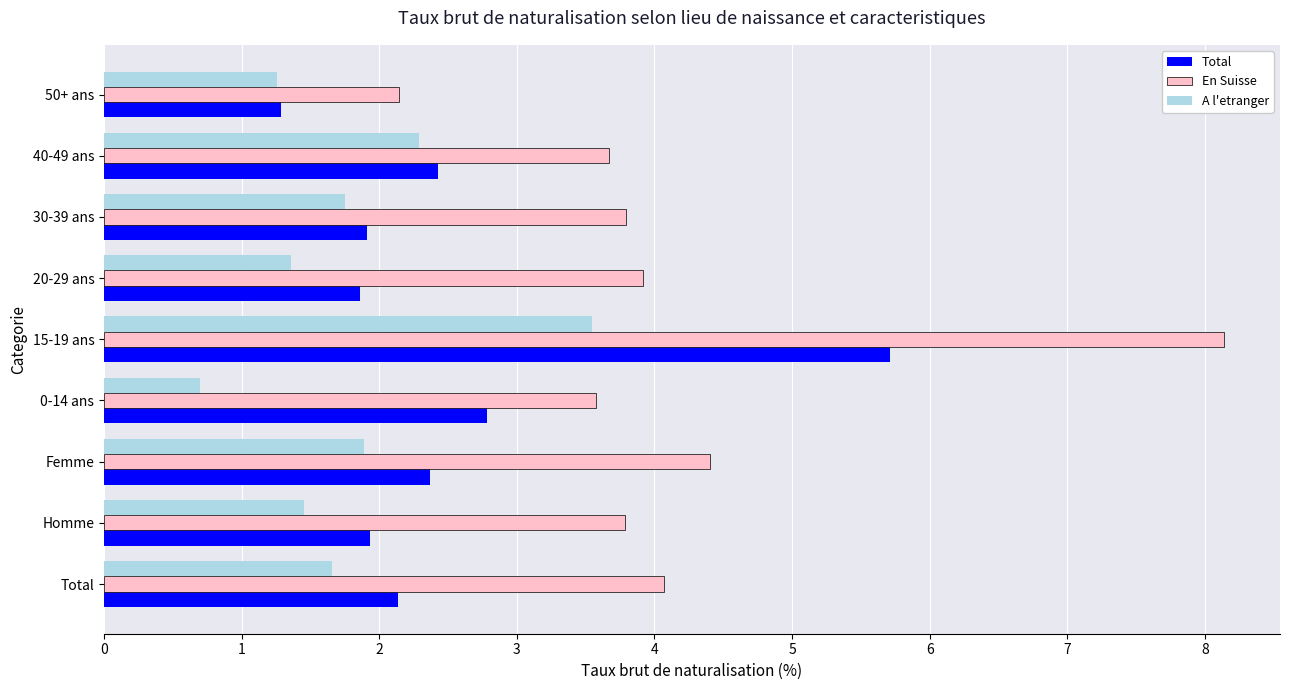

Between 20-29 ans and 40-49 ans, which series saw the biggest shift?

A l'etranger